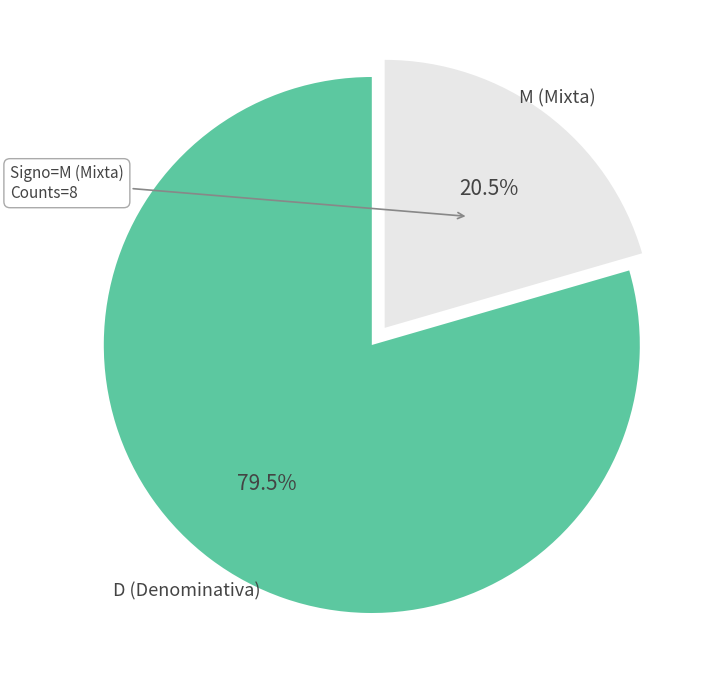

To the nearest percent, what is the average slice percentage?

50%